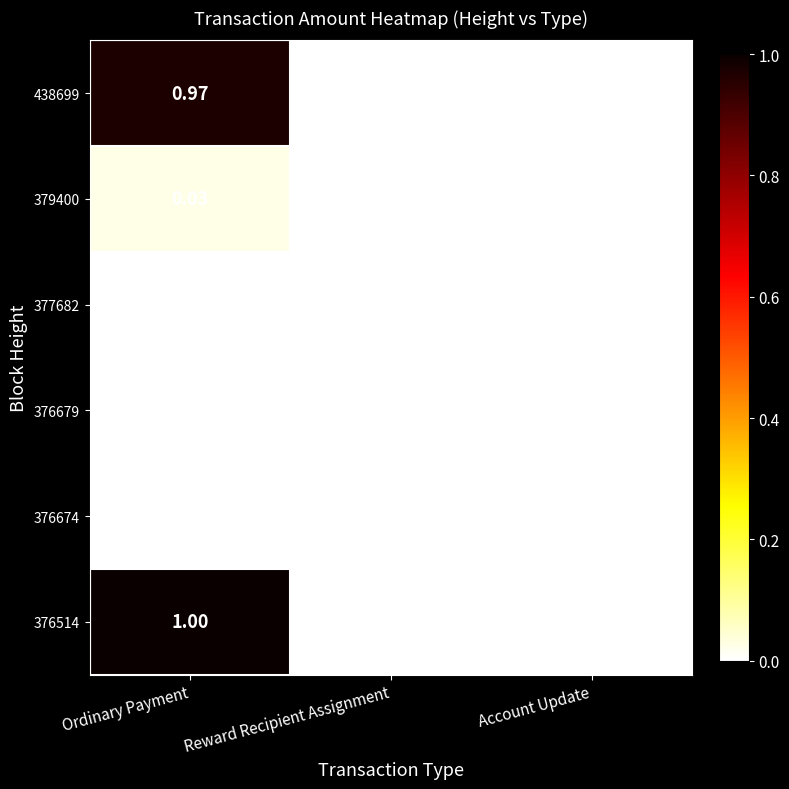

Is the value of 379400 at Reward Recipient Assignment greater than the value of 376514 at Ordinary Payment?

No